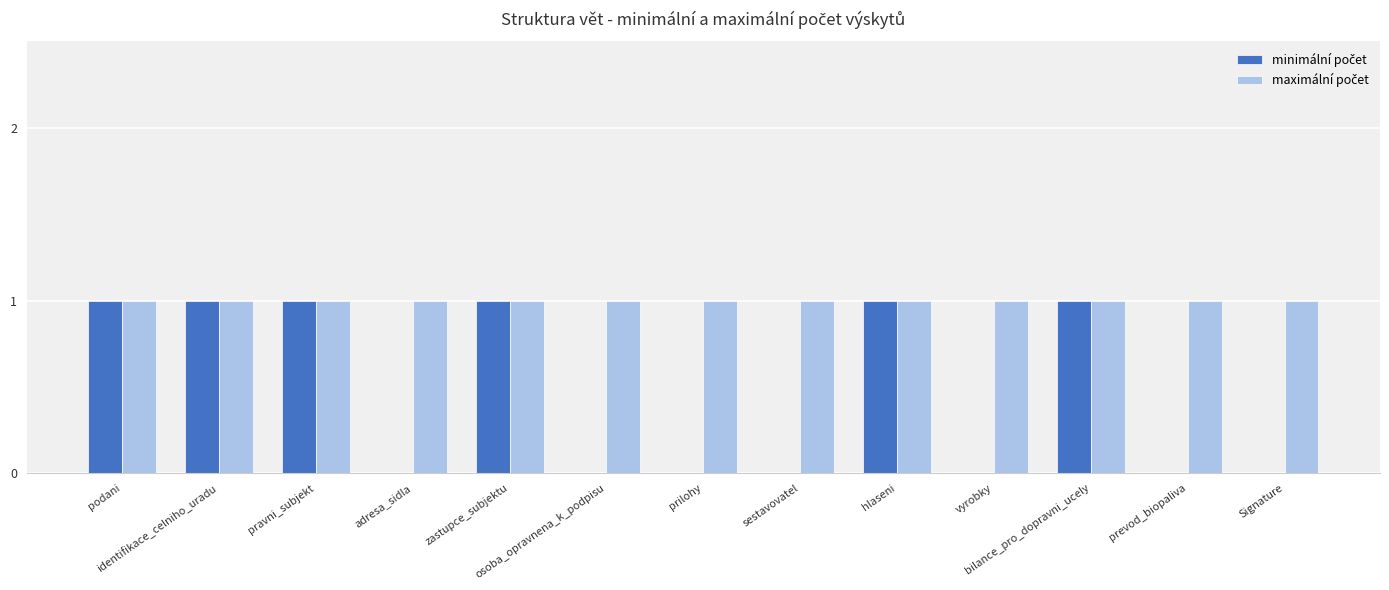

Are the bars horizontal?

No